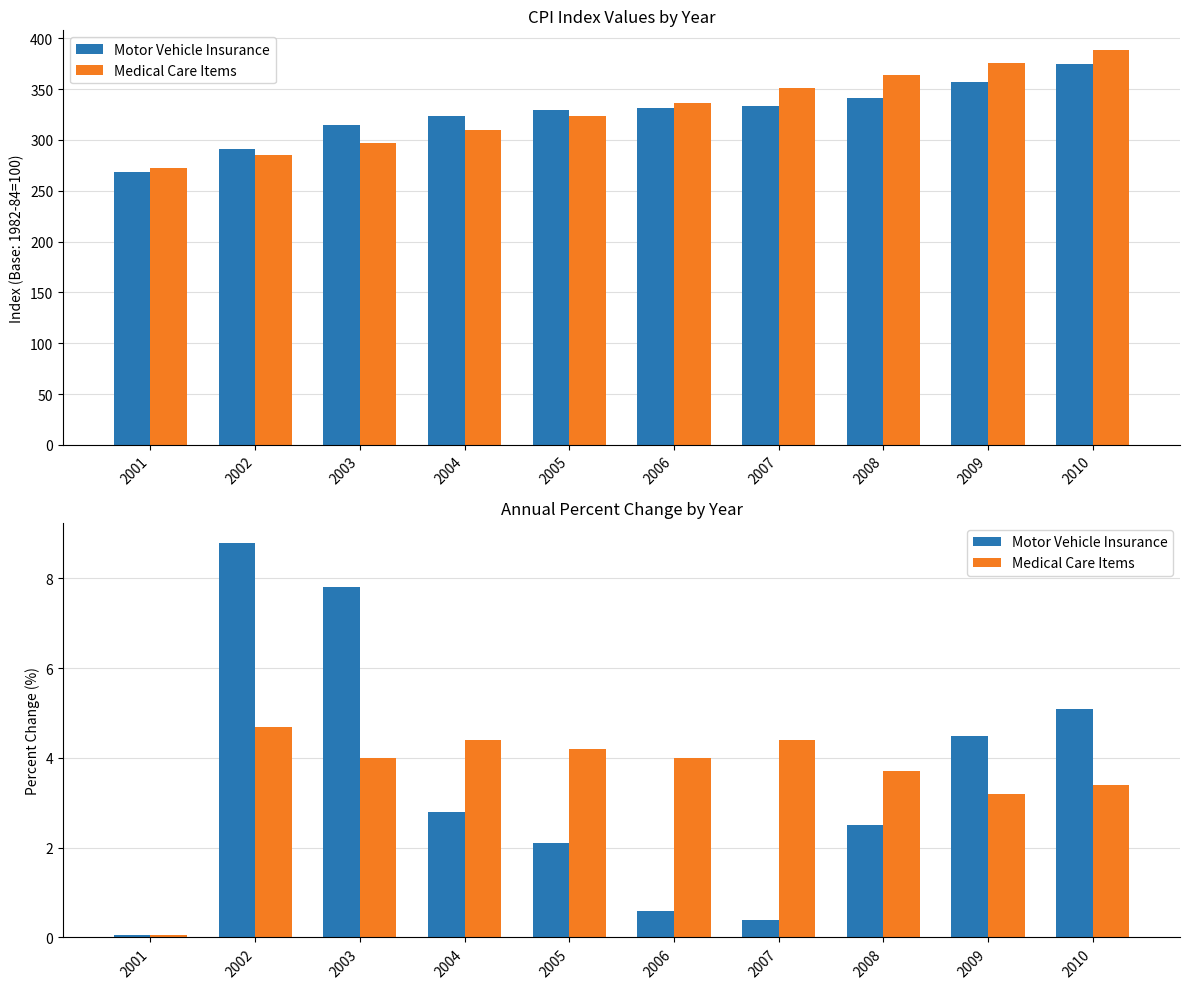

The Motor Vehicle Insurance series shows 9.1 at 2010. True or false?

False